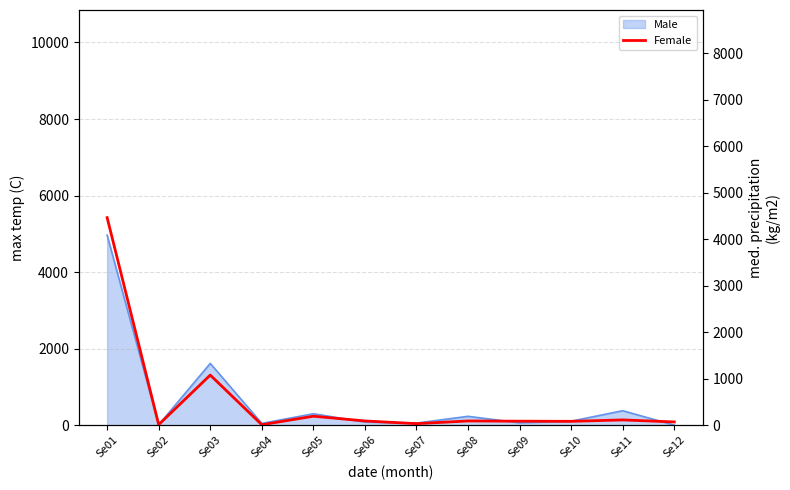

What is the maximum value shown in the chart?

4467